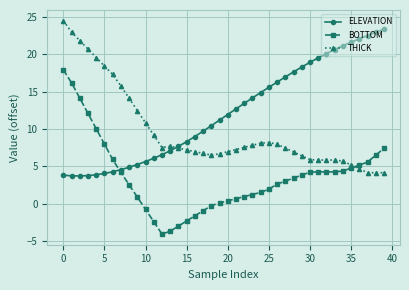

How many lines are shown in the chart?

3